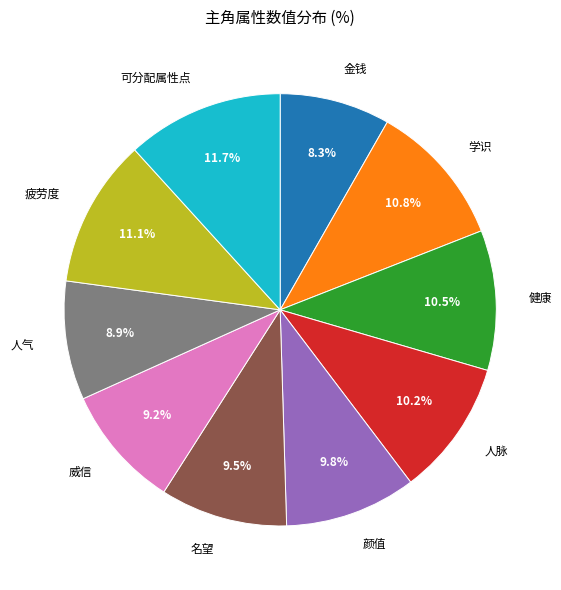

Does any single category account for the majority?

No